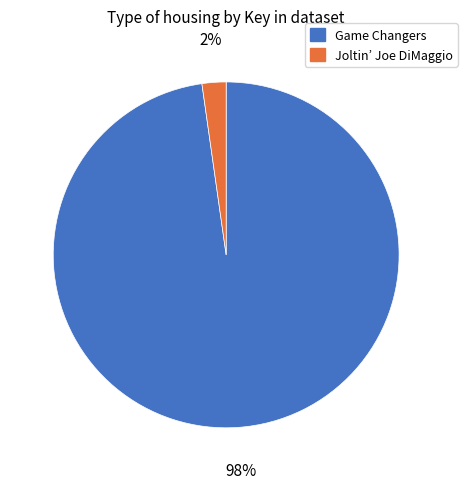

Does any single category account for the majority?

Yes